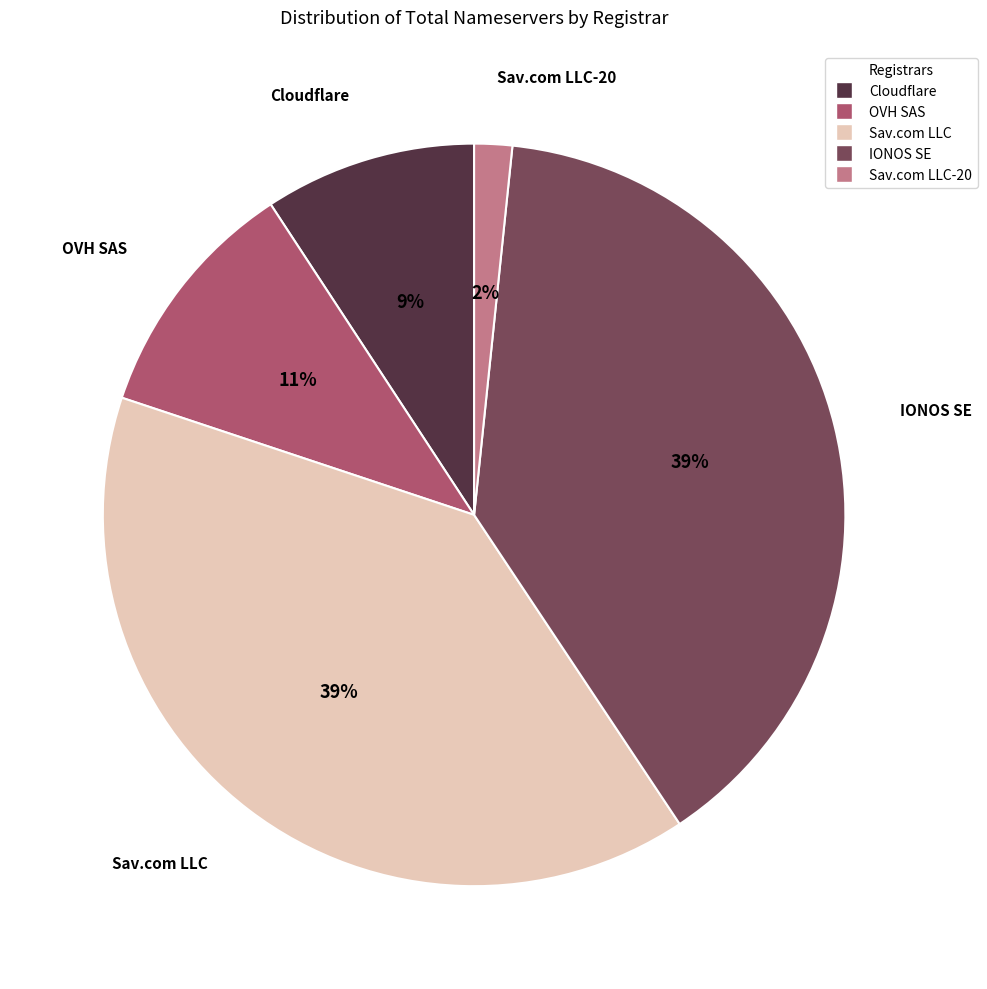

How many slices are in this pie chart?

5